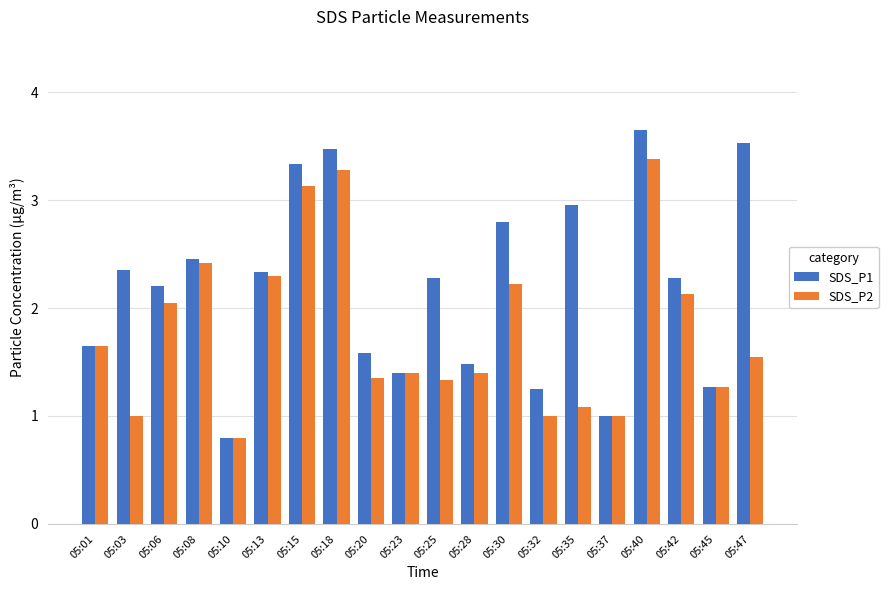

Which series has the largest range (max minus min)?

SDS_P1